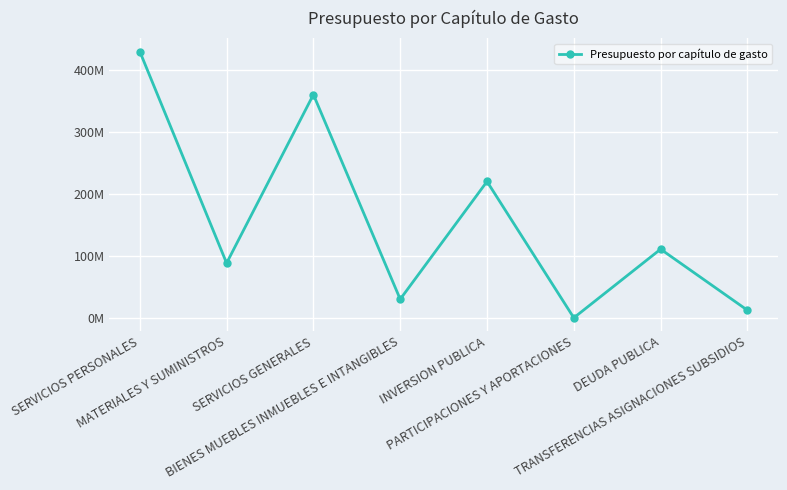

Does the chart have visible grid lines?

Yes